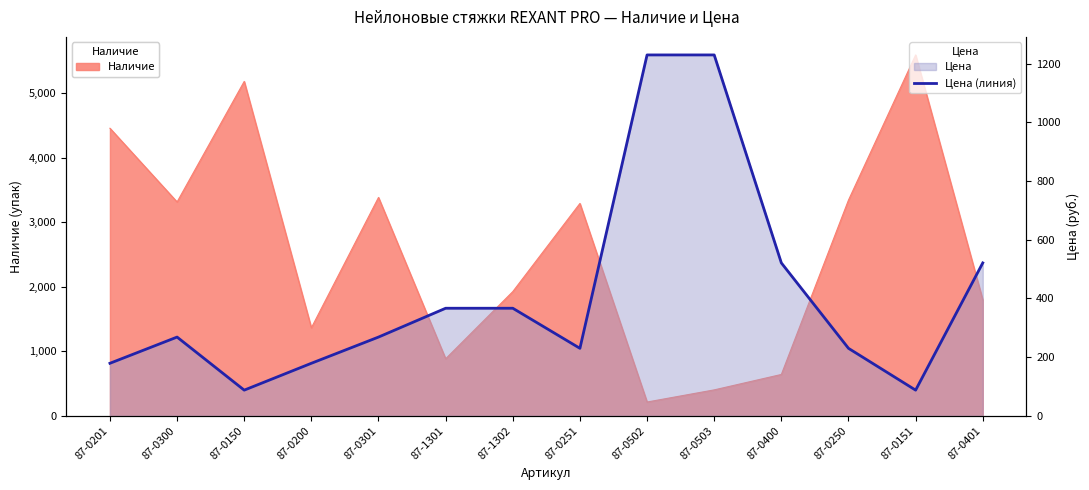

What is the sum of the values at 87-0301 and 87-0401?

789.4